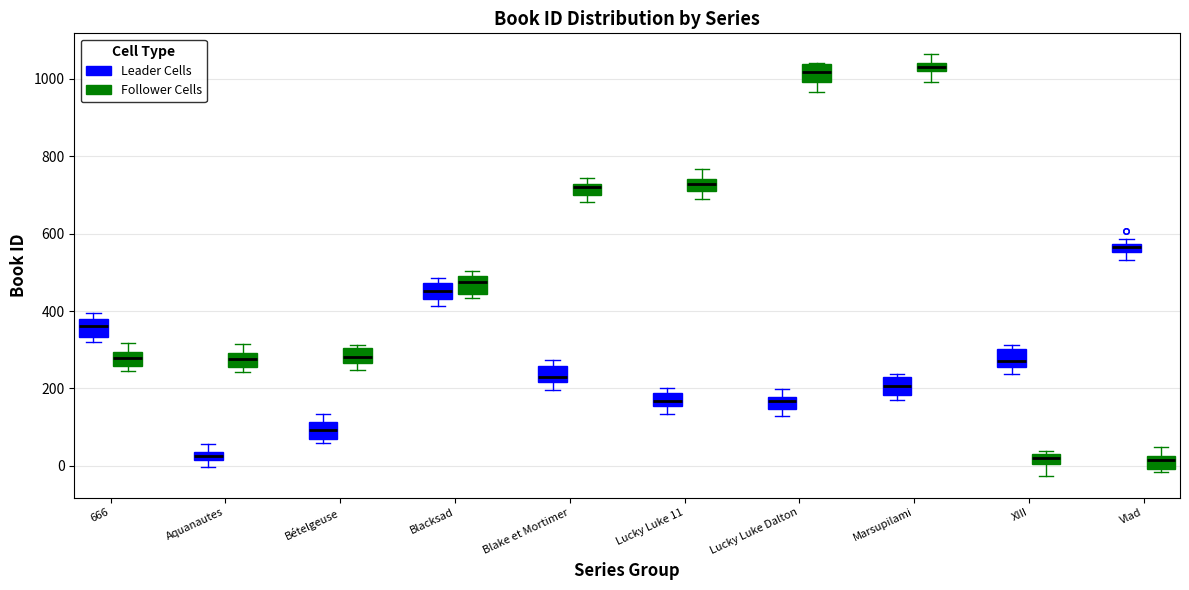

Where is the lower edge of the box for Blacksad (Follower Cells) on the y-axis? The values are not printed on the chart, so give them approximately, as read against the axis.

440